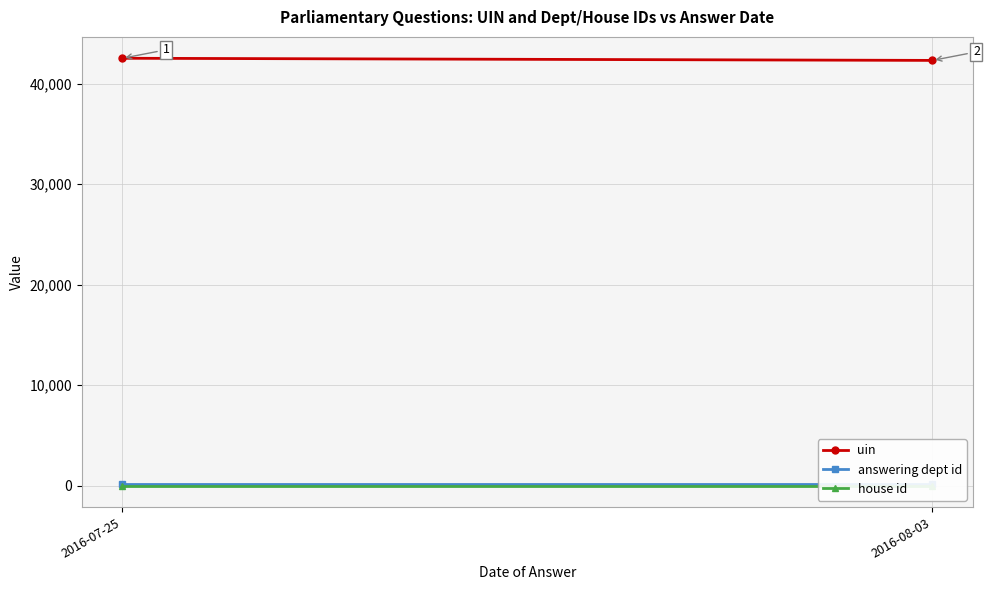

At how many categories does at least one series exceed 5587?

2